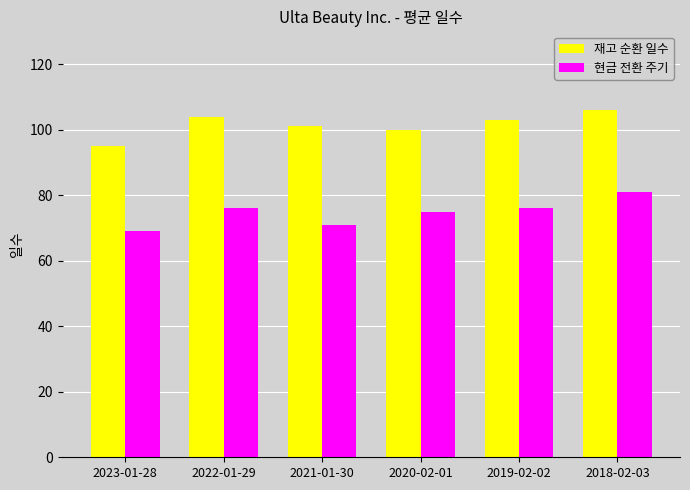

True or false: 재고 순환 일수 has a value of 104 at 2022-01-29.

True